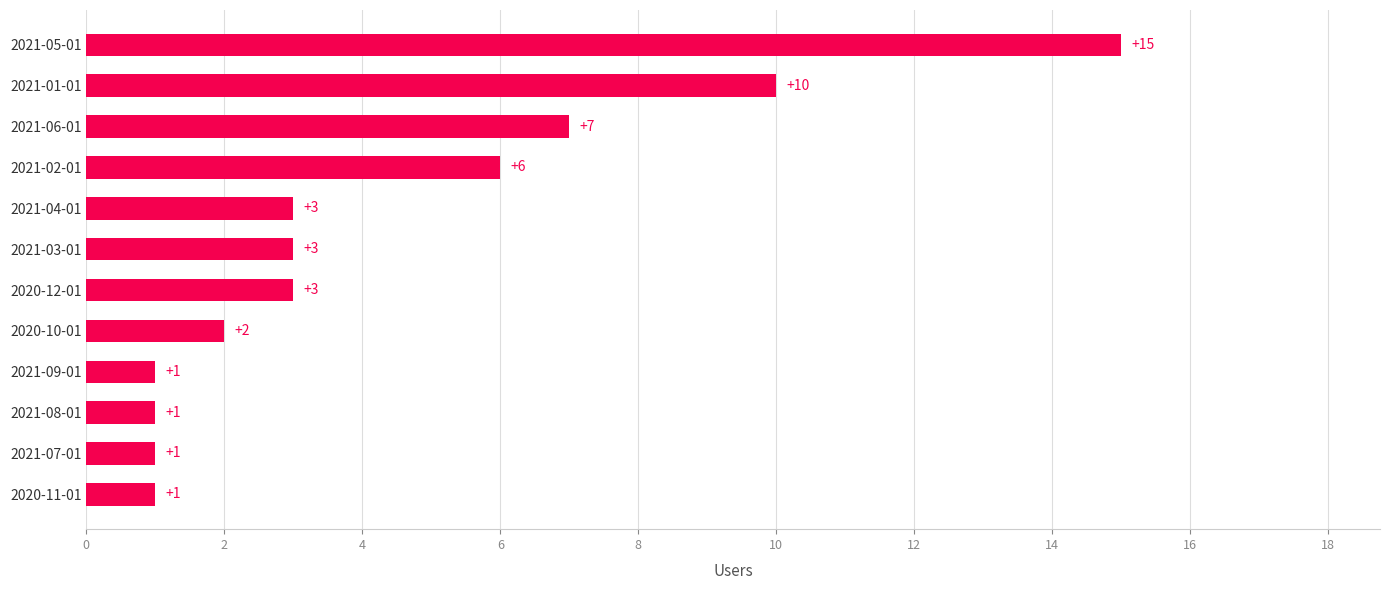

What is the difference between the maximum and second lowest values?

14